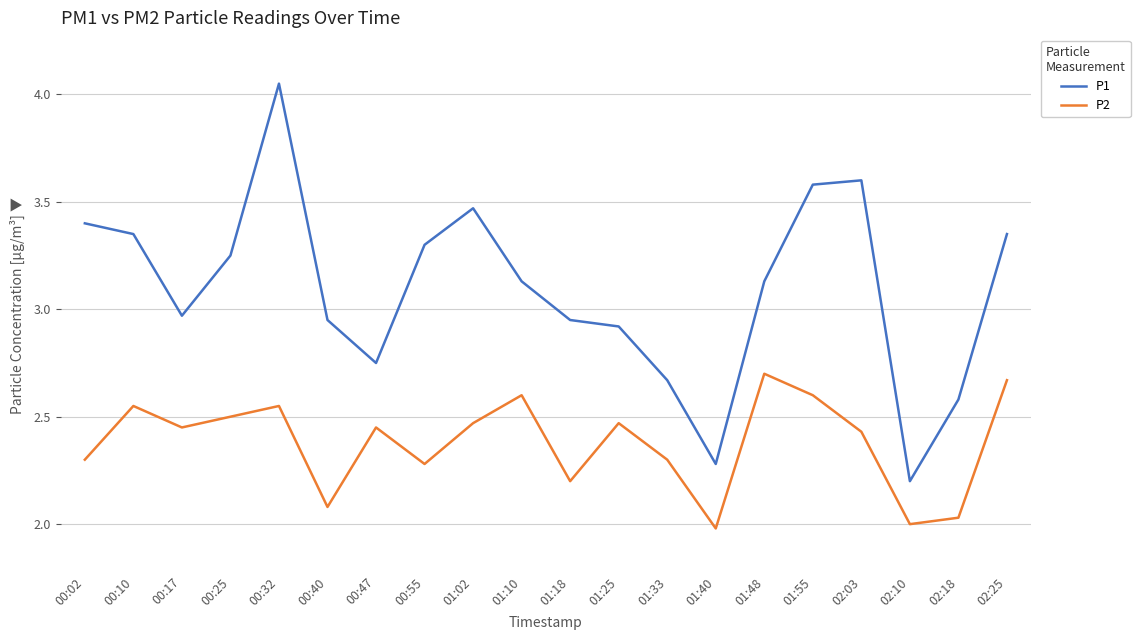

The value of P2 at 02:25 is 2.7. True or false?

True